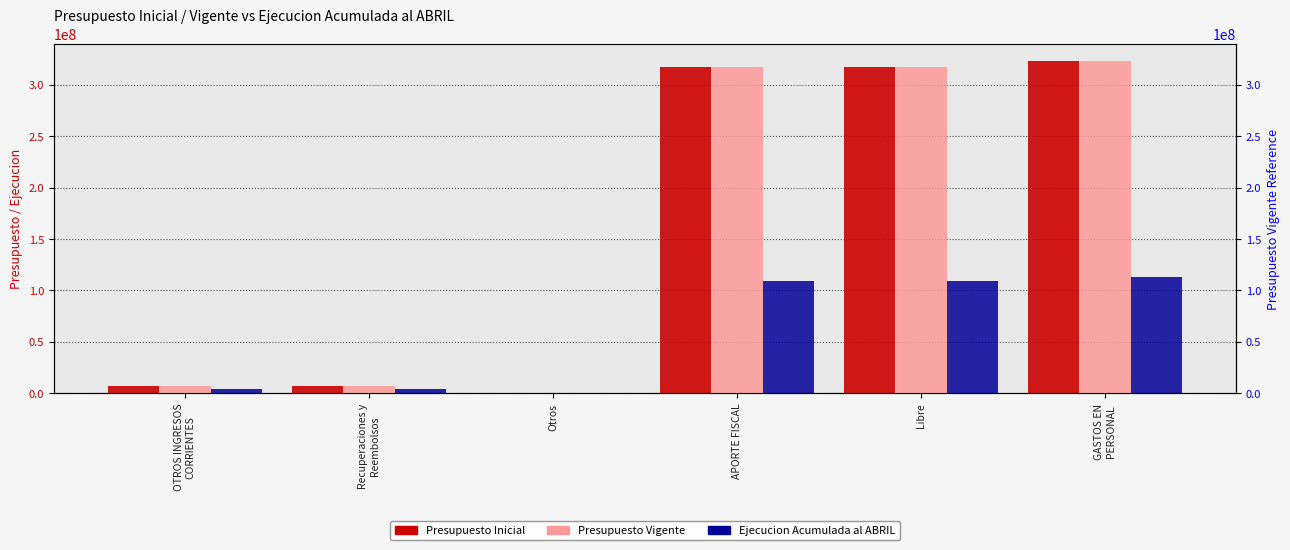

What is the difference between the Presupuesto Inicial values at Otros and APORTE FISCAL?

316848040